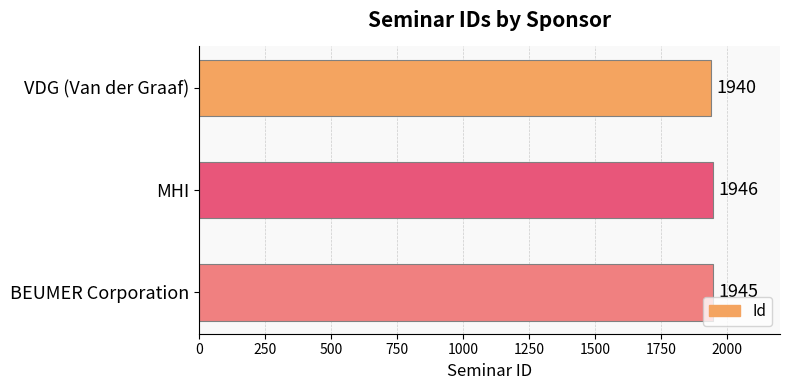

Does the chart contain stacked bars?

No